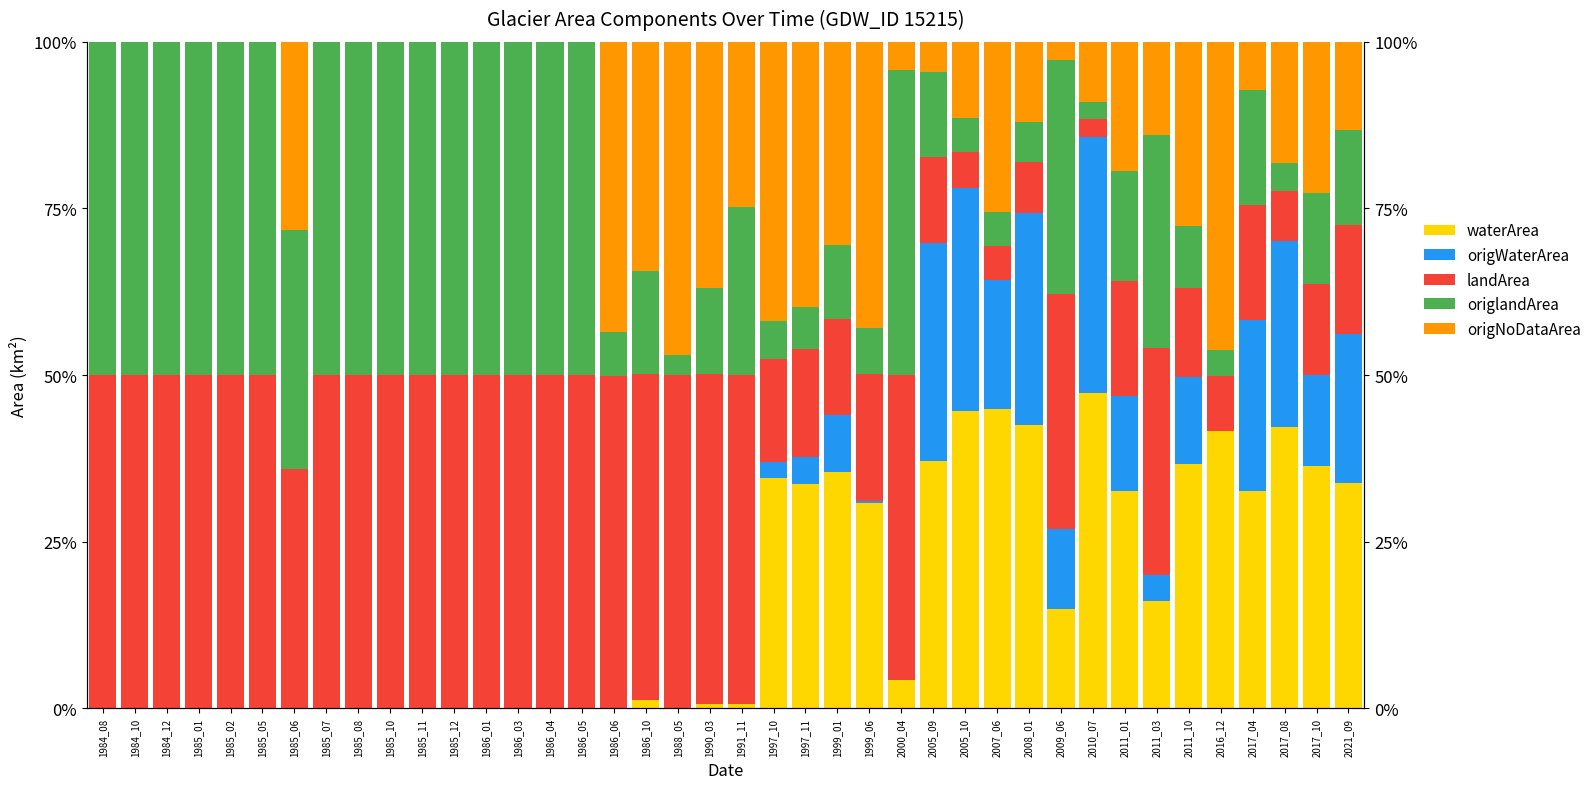

What is the difference between the highest and lowest values at 1985_06?

35.9